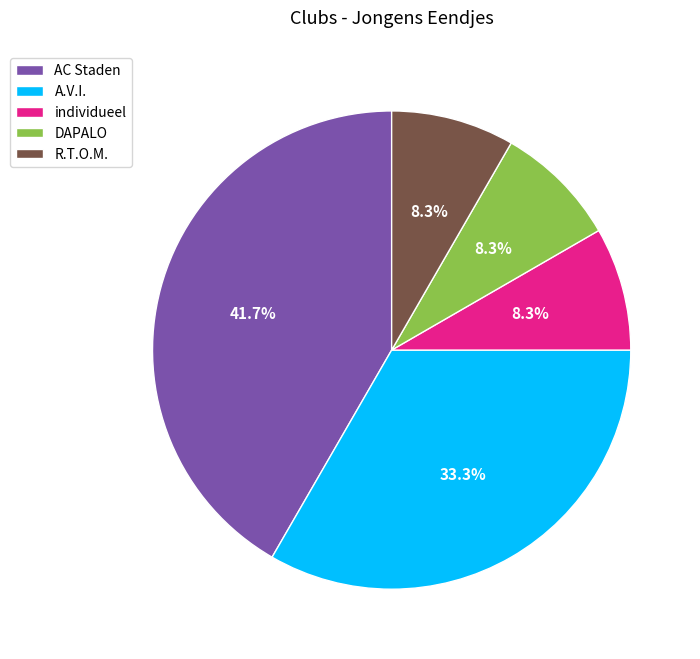

Do R.T.O.M. and DAPALO together represent more than half of the pie?

No